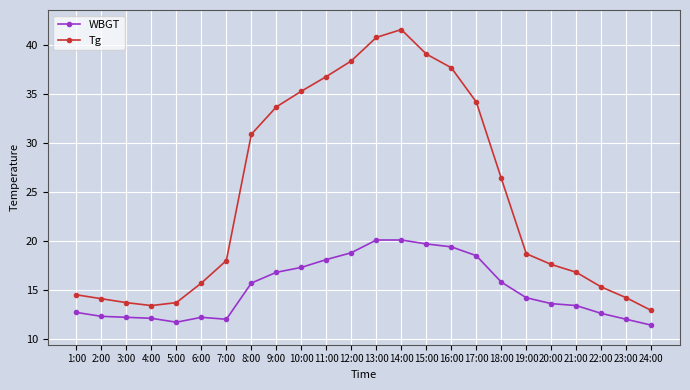

At which category does Tg reach its first local valley?

4:00